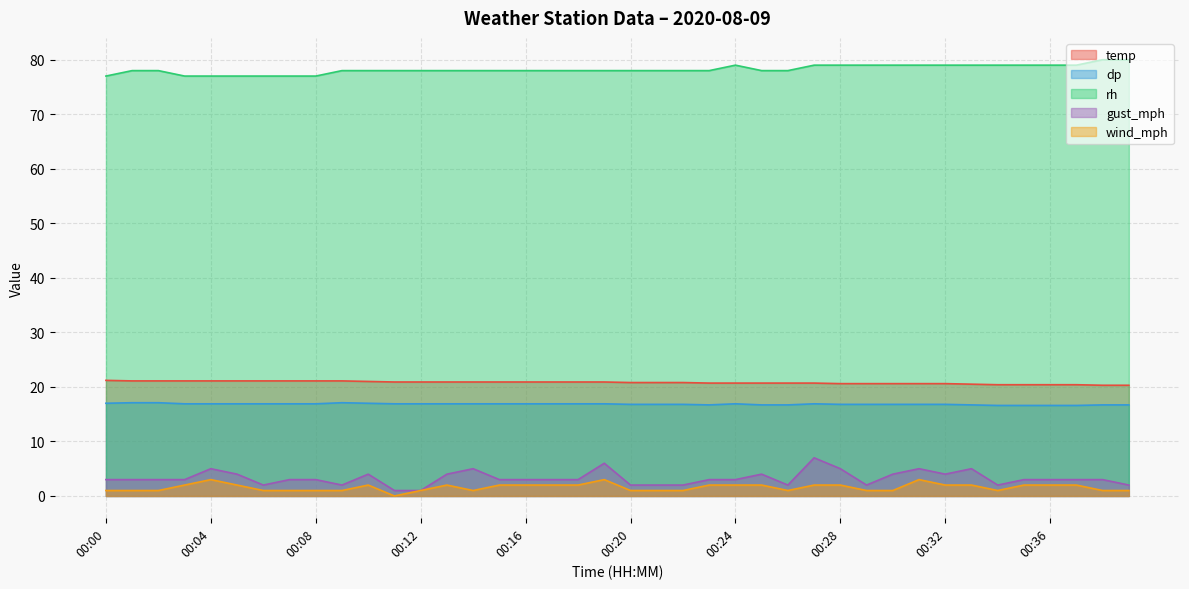

Rank the series by their maximum value, from lowest to highest.

wind_mph, gust_mph, dp, temp, rh